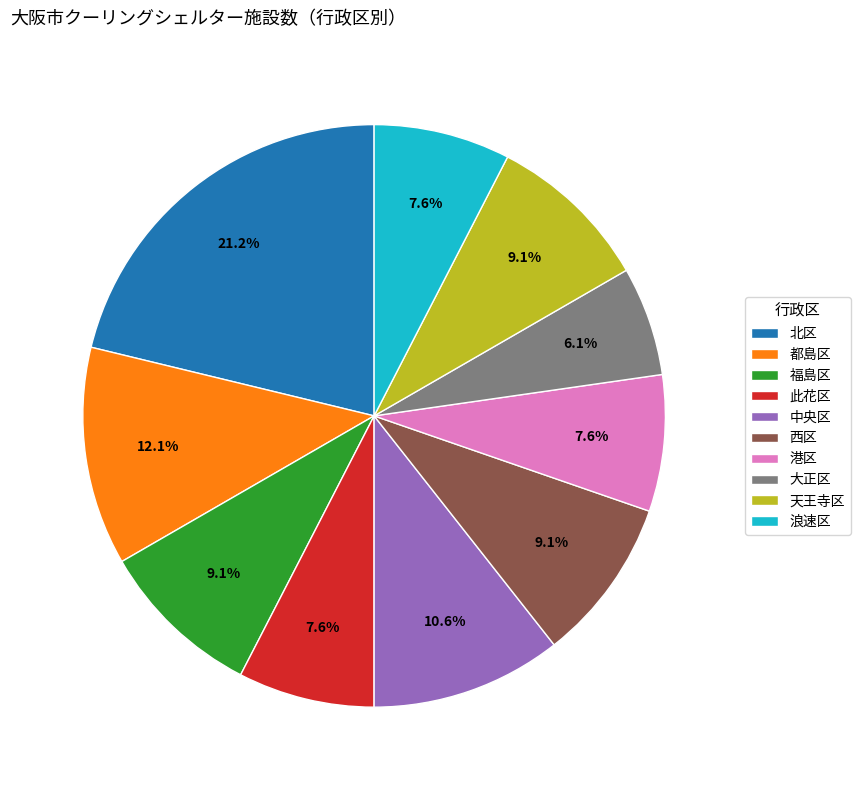

How many segments does this pie chart have?

10